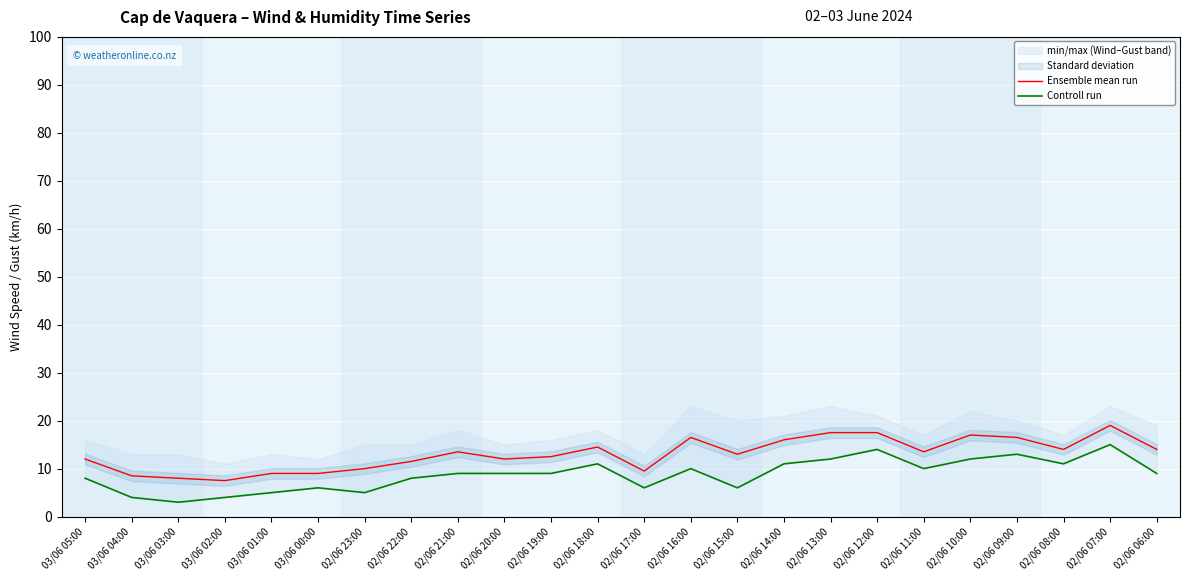

True or false: Ensemble mean run and Controll run cross at least once.

False